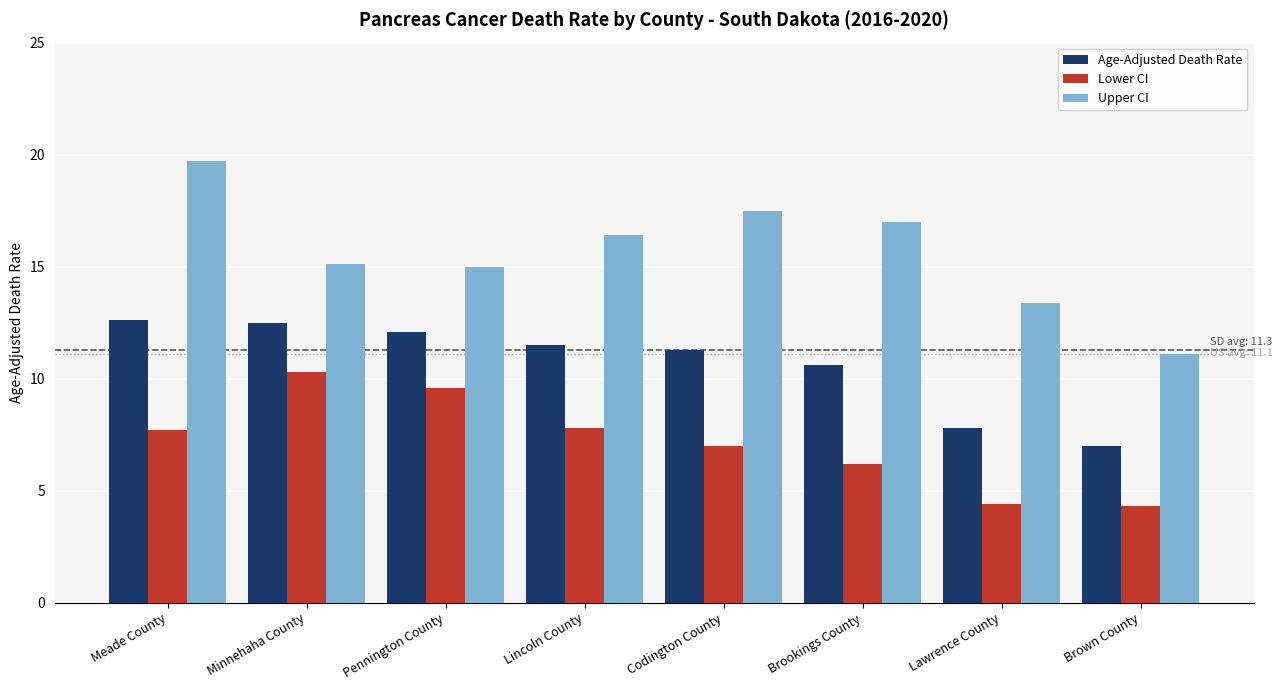

How many data points does each series have?

8